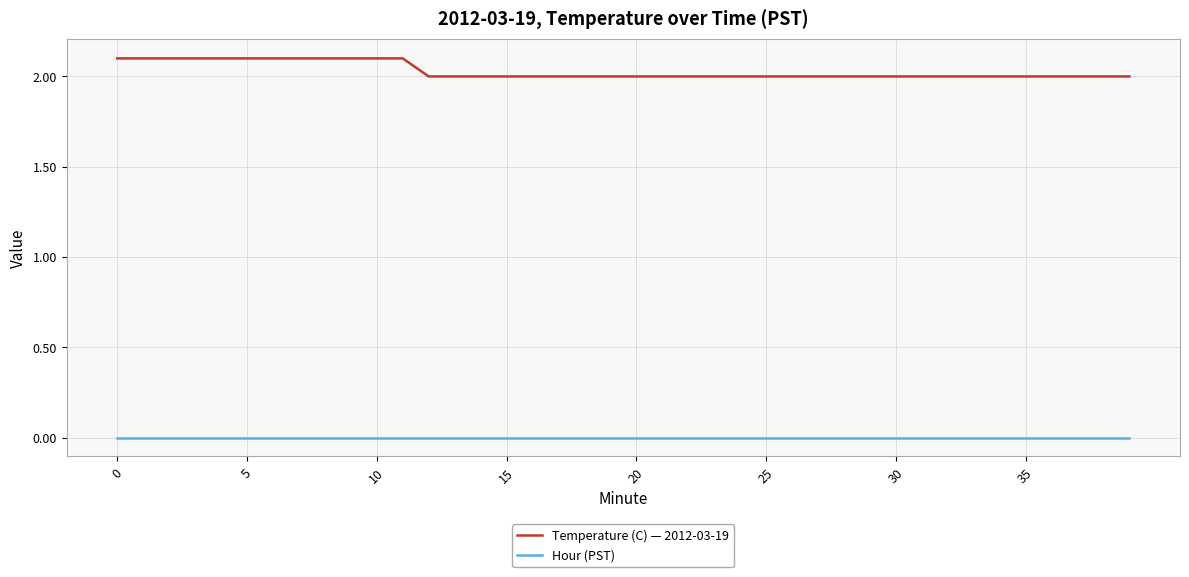

Which series has the largest range (max minus min)?

Temperature (C) — 2012-03-19